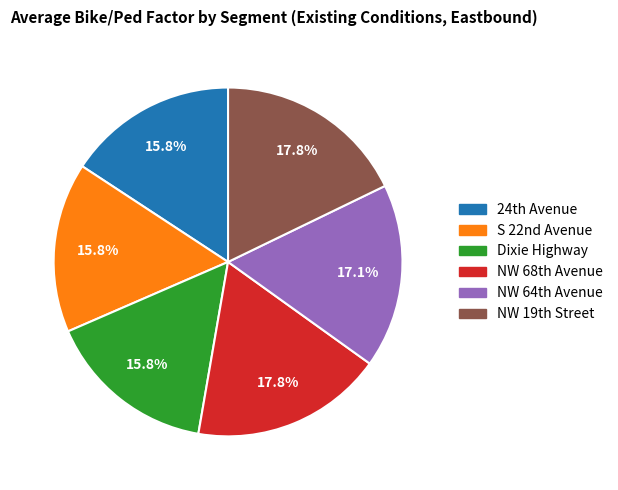

How much of the chart is everything except Dixie Highway?

84.2%